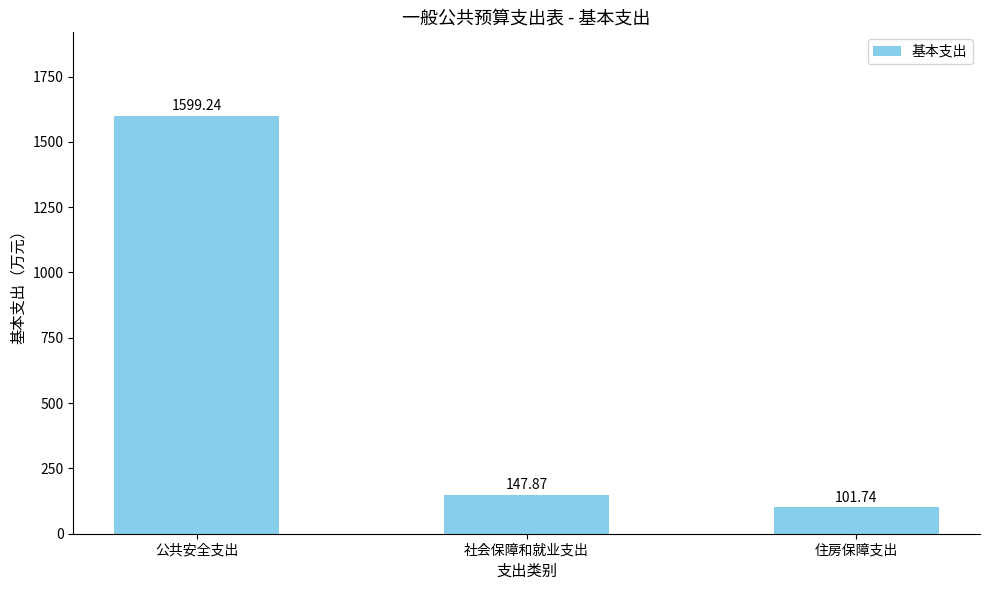

Which label corresponds to the largest value in the chart?

公共安全支出